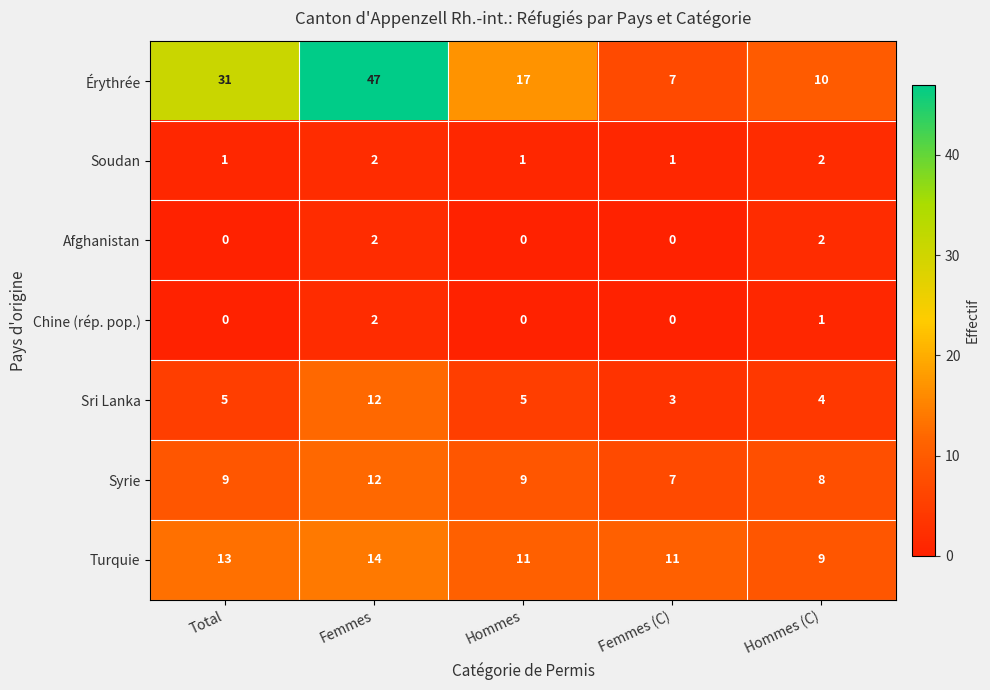

What is the total value across all series at Hommes?

43